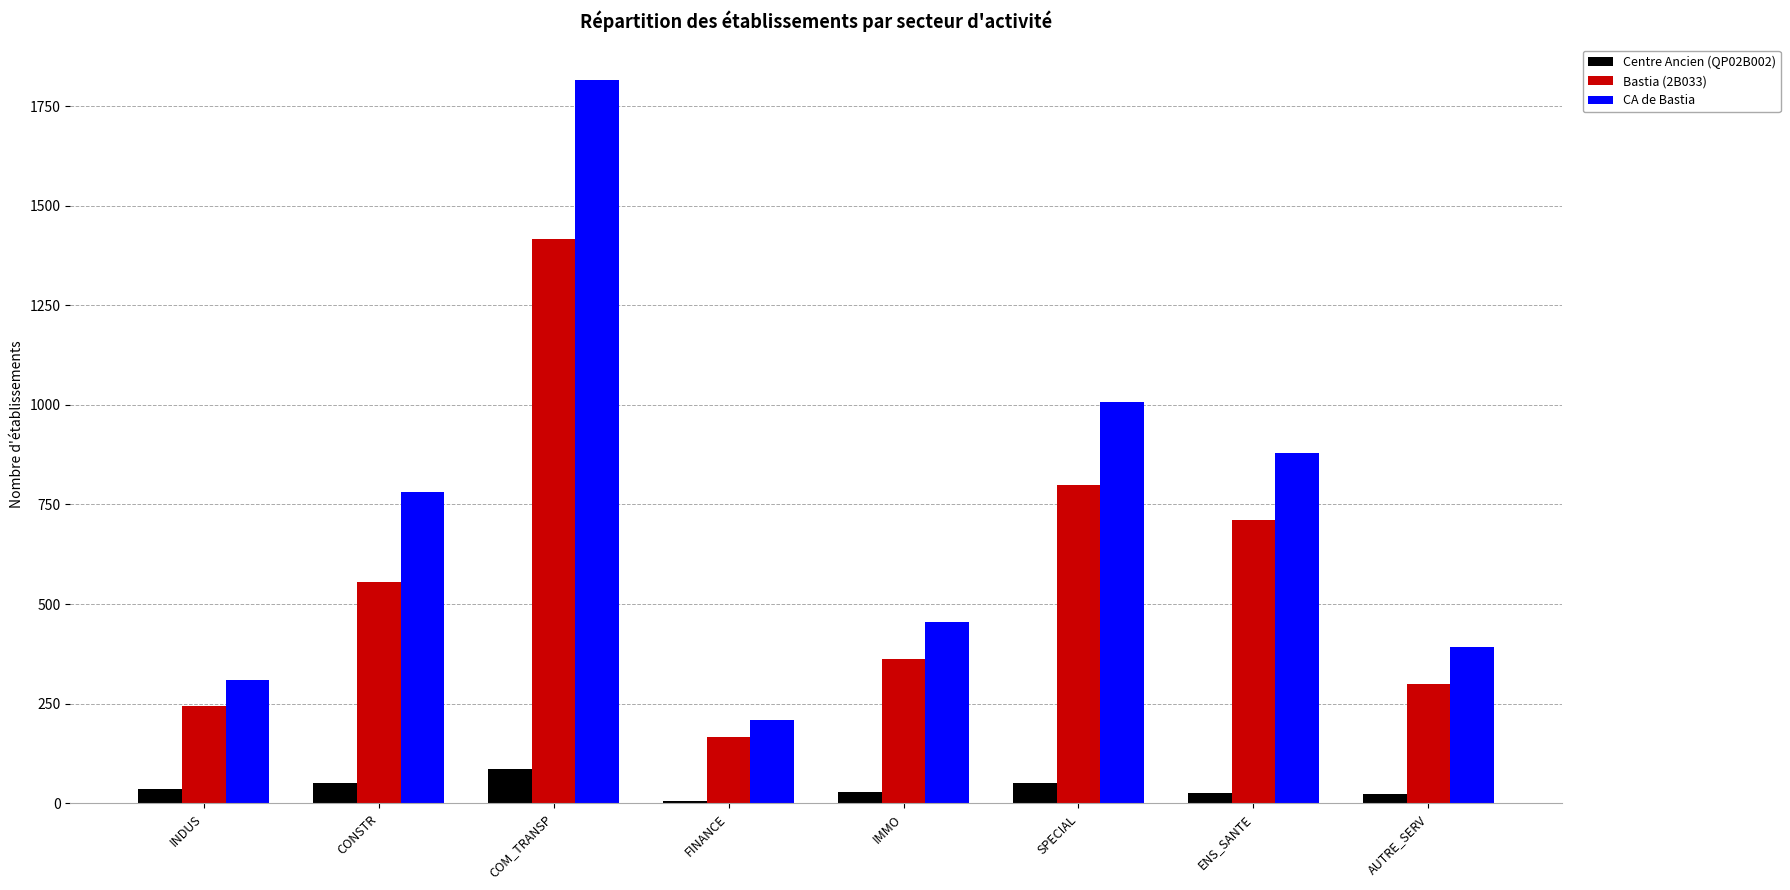

List the labels in order of CA de Bastia value, smallest first.

FINANCE, INDUS, AUTRE_SERV, IMMO, CONSTR, ENS_SANTE, SPECIAL, COM_TRANSP